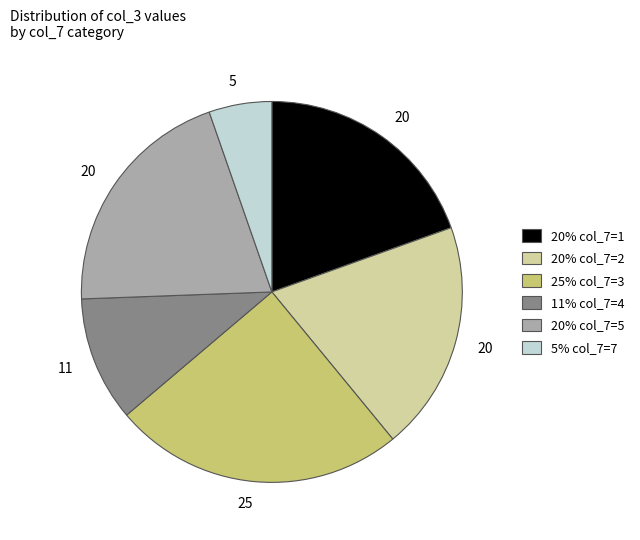

Does any single category account for the majority?

No